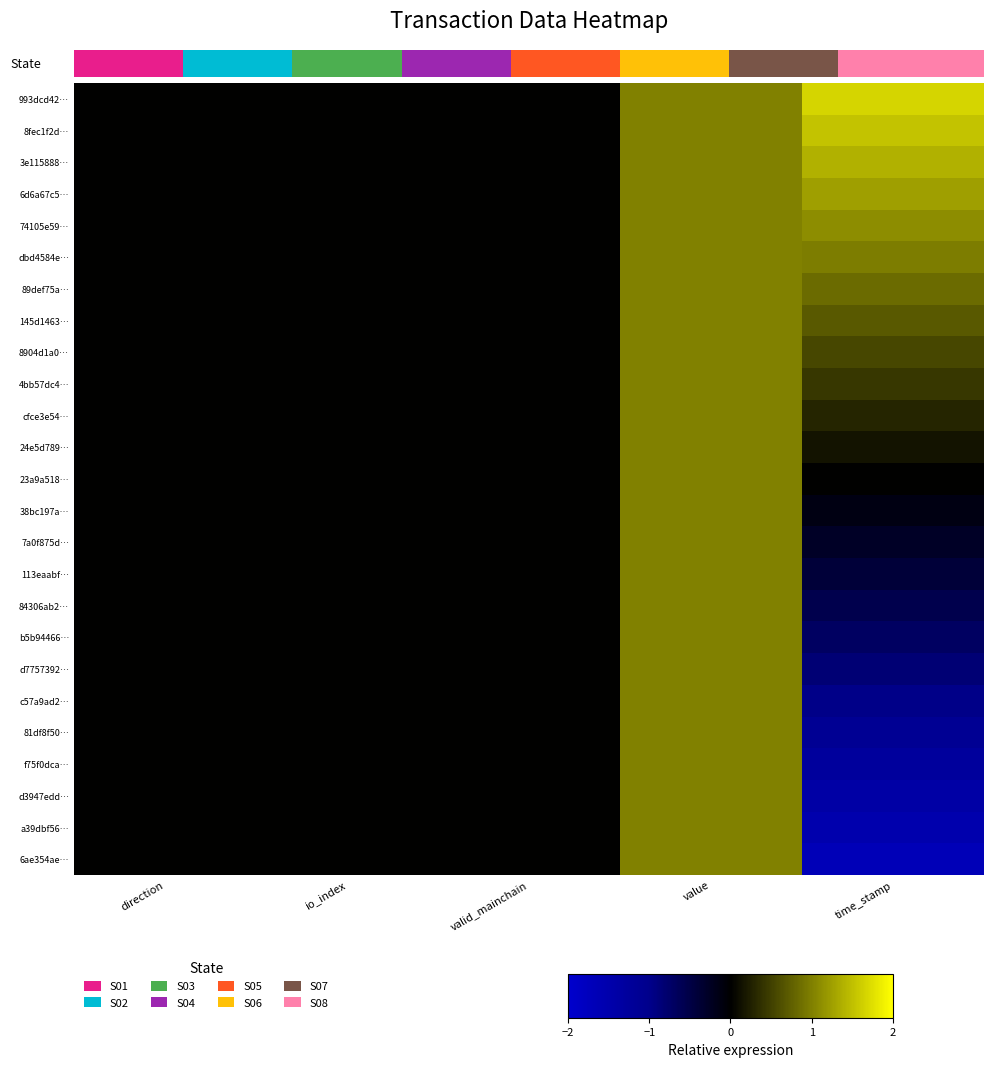

Which label corresponds to the largest value in the chart?

time_stamp